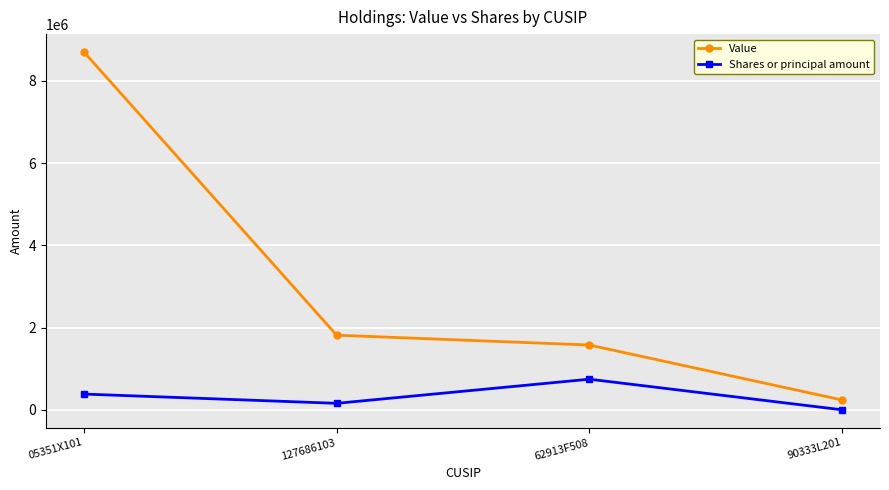

At which label does Shares or principal amount reach its minimum?

90333L201